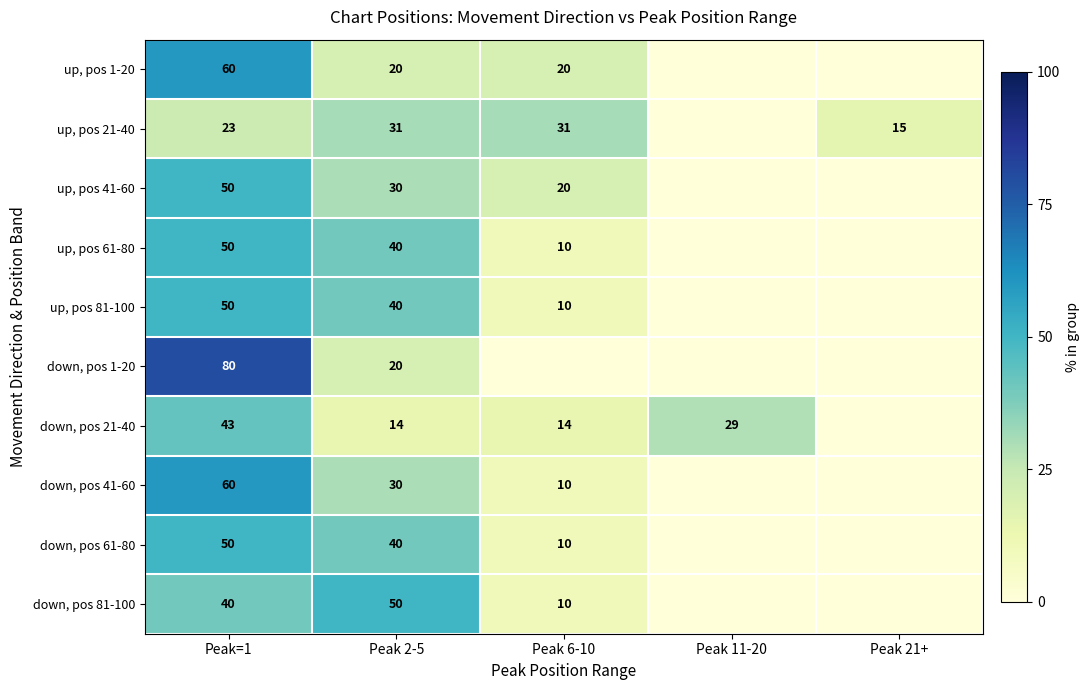

What is the total value across all series at Peak=1?

506